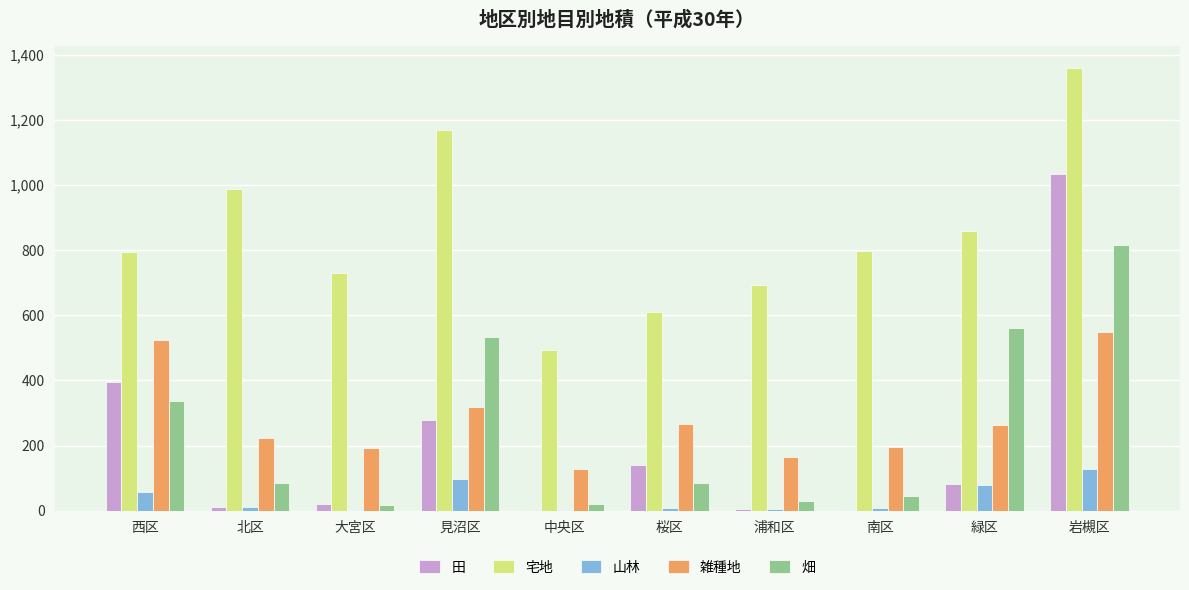

How many groups of bars are there?

10